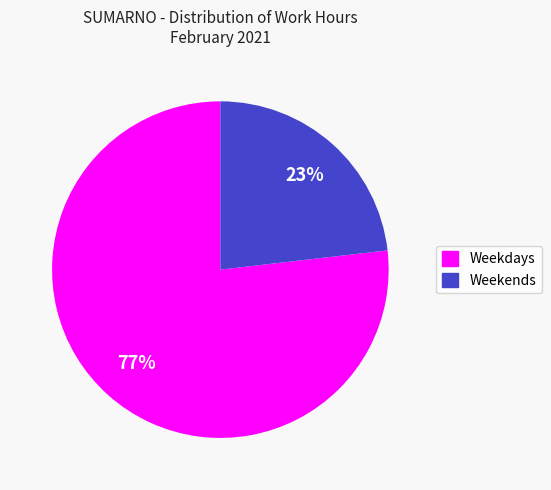

Does any single category account for the majority?

Yes